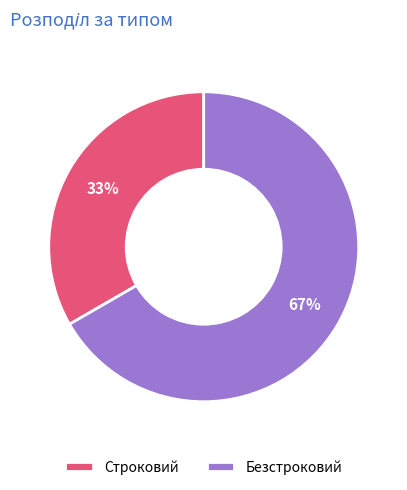

To the nearest percent, what portion does Безстроковий represent?

67%